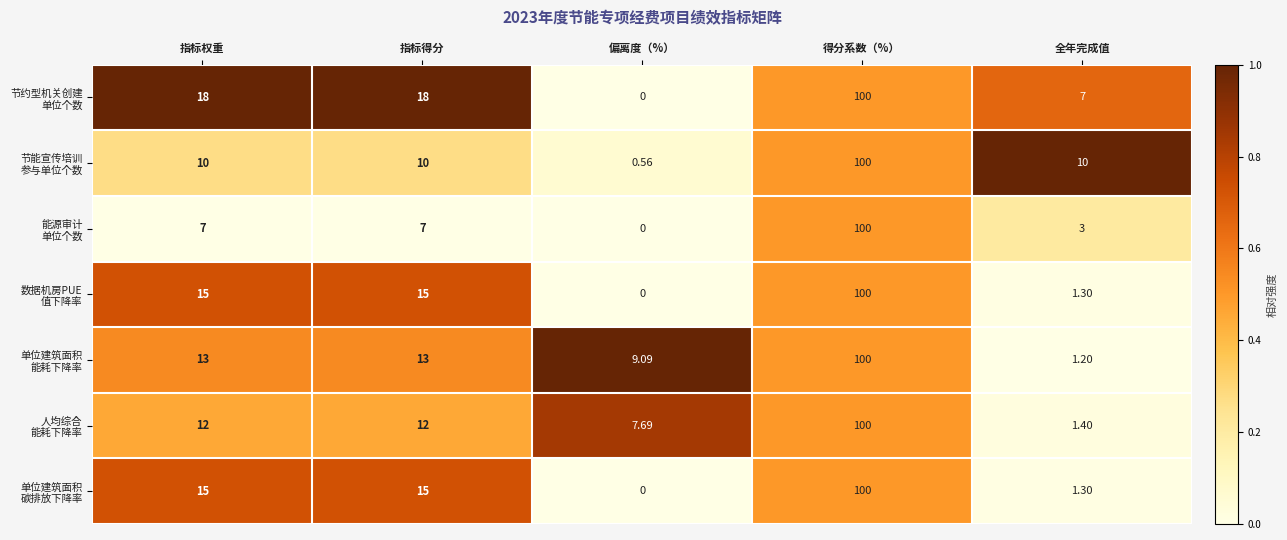

At which category is the sum across all series the highest?

得分系数（%）